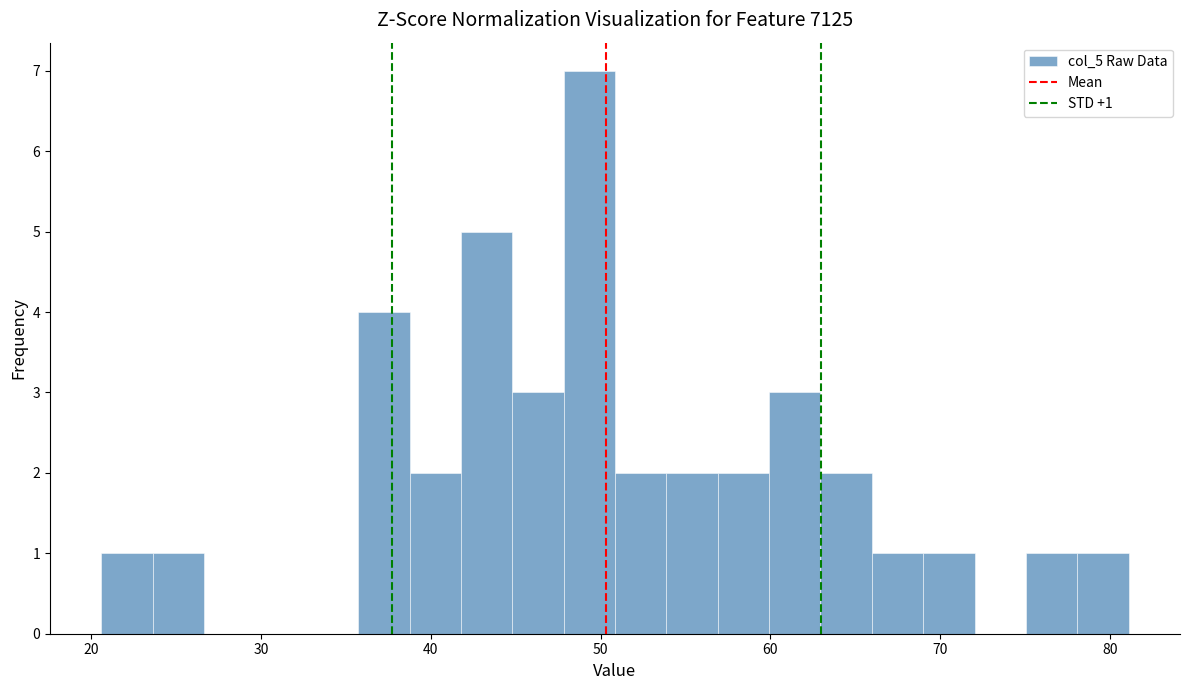

Around what value on the x-axis is the tallest bar? Give the approximate position of its centre, as read against the axis.

49